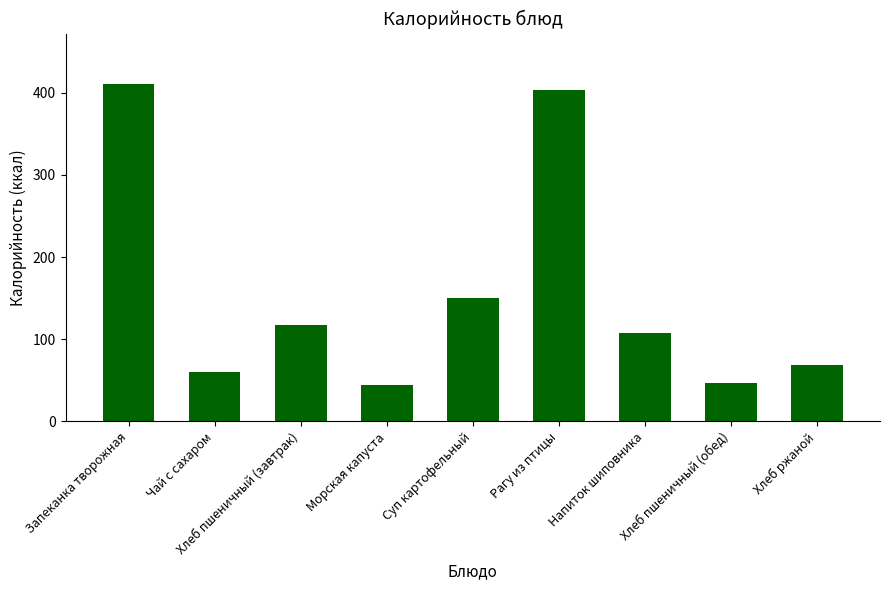

What is the change in value from Чай с сахаром to Напиток шиповника?

+48.2